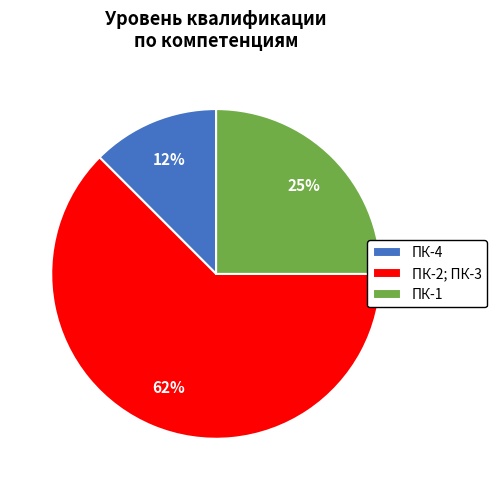

Is the sum of ПК-4 and ПК-2; ПК-3 greater than half?

Yes